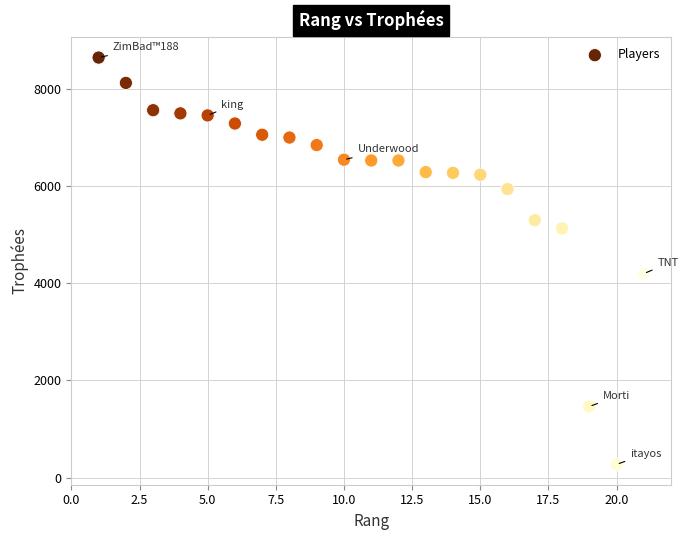

What is the range of Y values (max minus min)?

8377